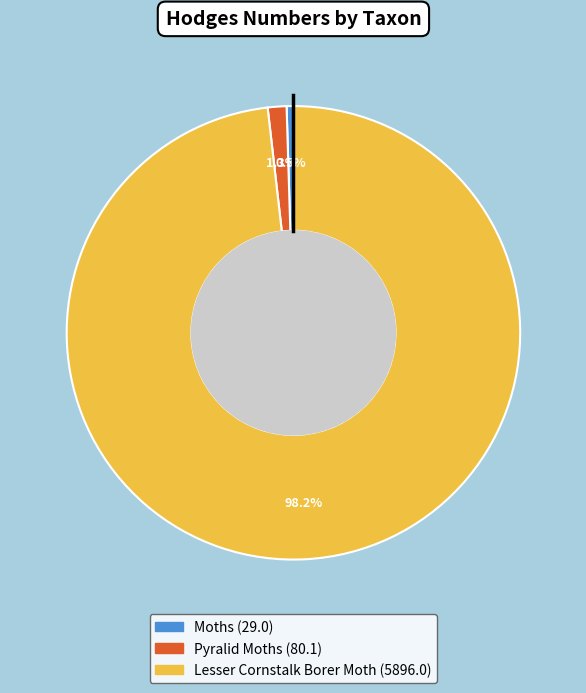

To the nearest percent, what is the difference between the largest and smallest slice percentages?

98%